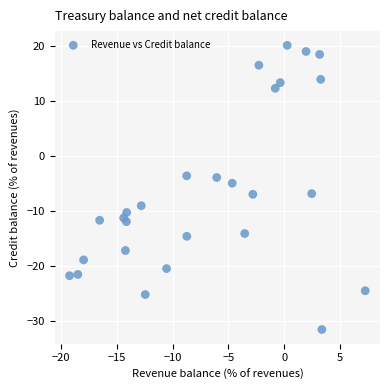

What is the range of X values (max minus min)?

26.5